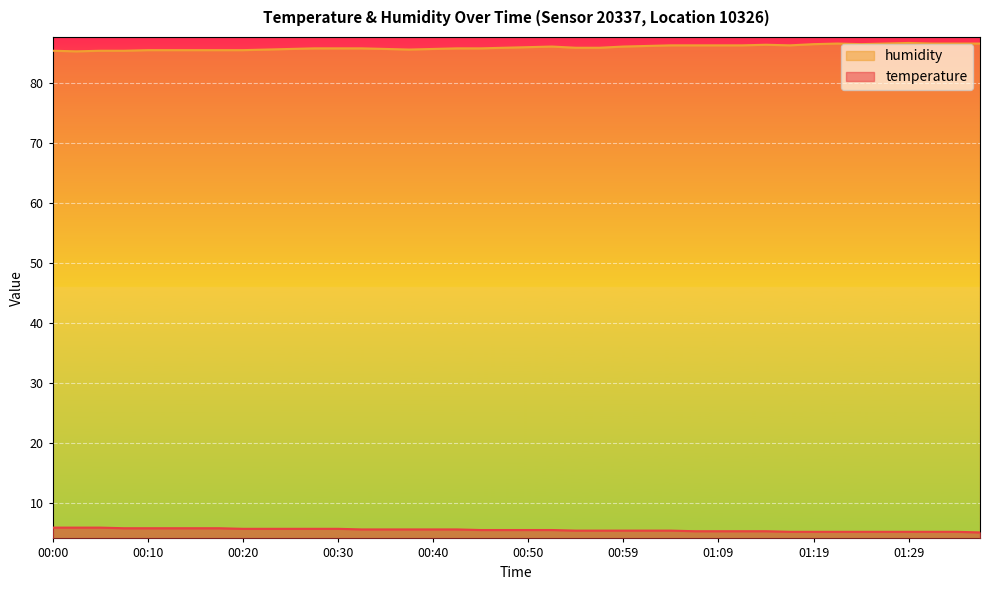

How many temperature values are between 5 and 6?

40